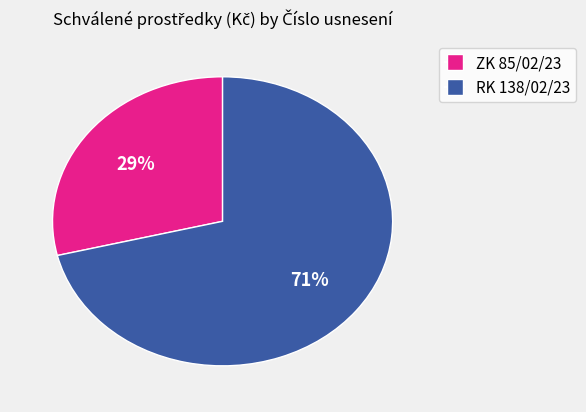

To the nearest percent, what is the difference between the largest and smallest slice percentages?

42%